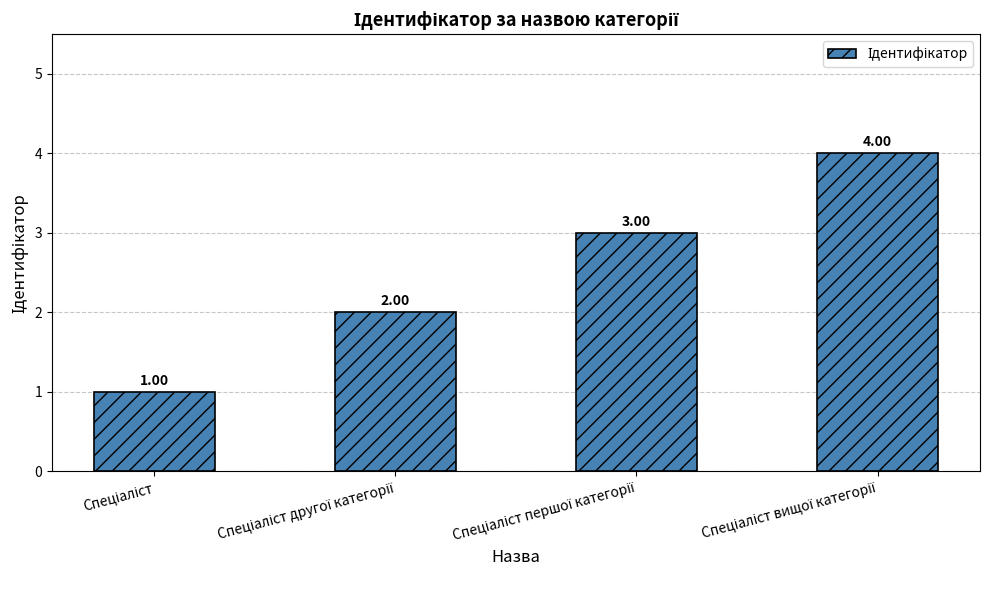

What is the difference between the maximum and minimum values?

3